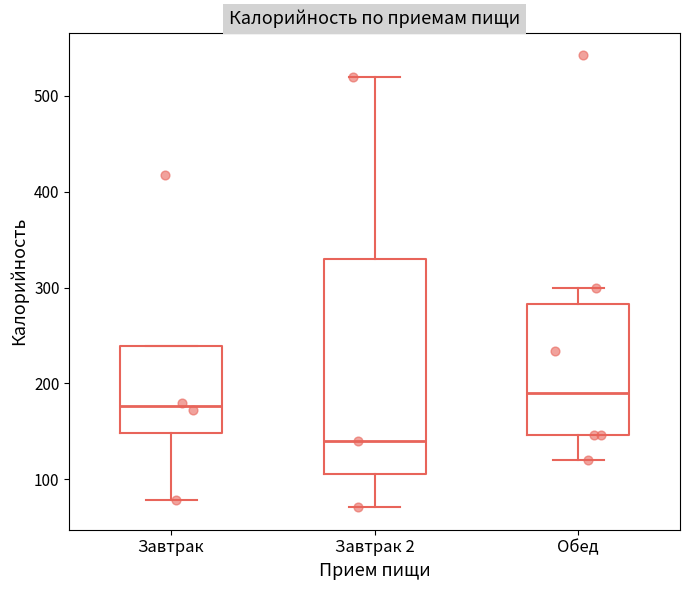

Comparing the boxes themselves (not the whiskers), which one is the tallest?

Завтрак 2